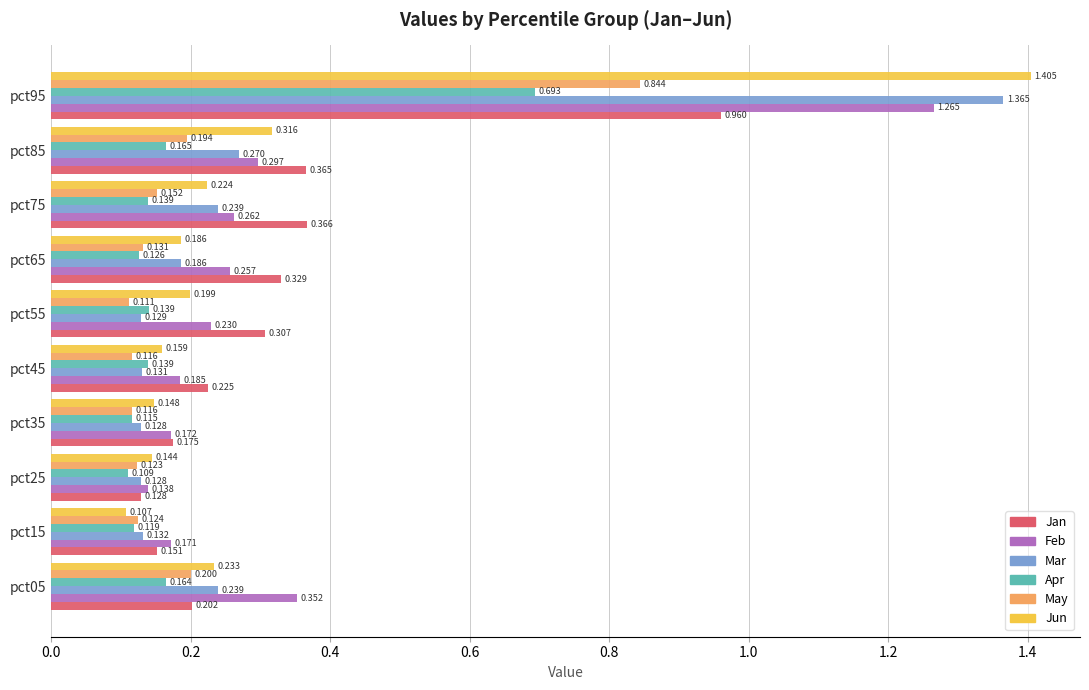

What is the difference between the maximum and minimum values in the Feb series?

1.1